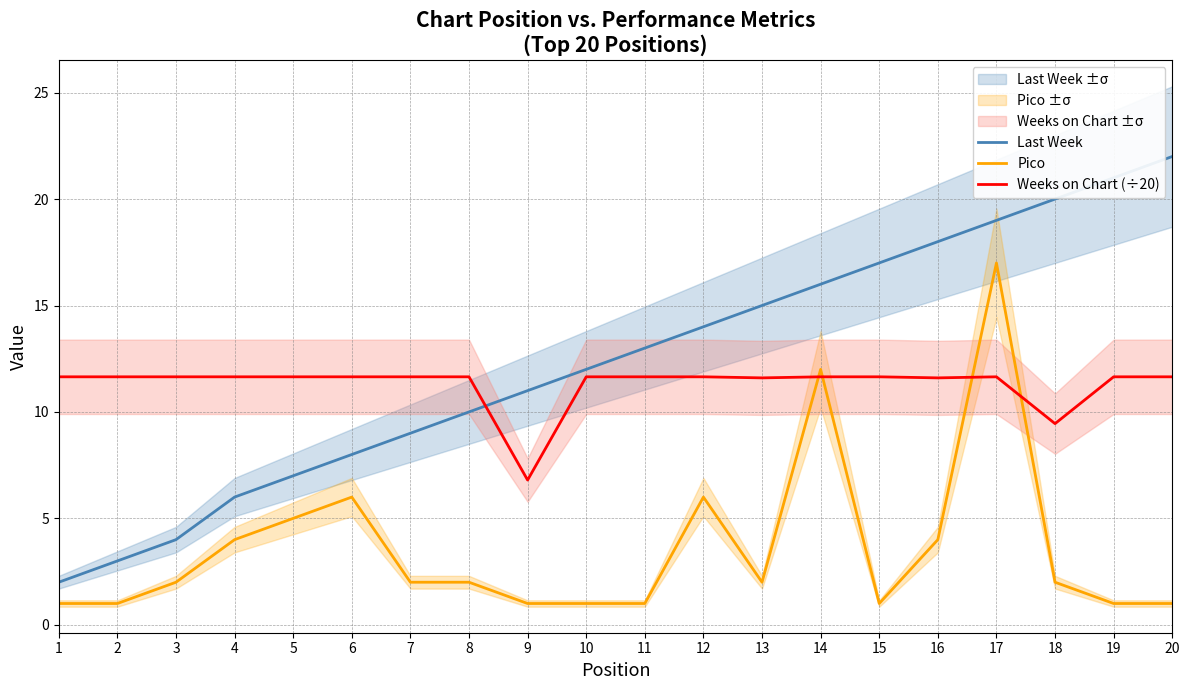

What are all the series names shown in the legend?

Last Week, Pico, Weeks on Chart (÷20)